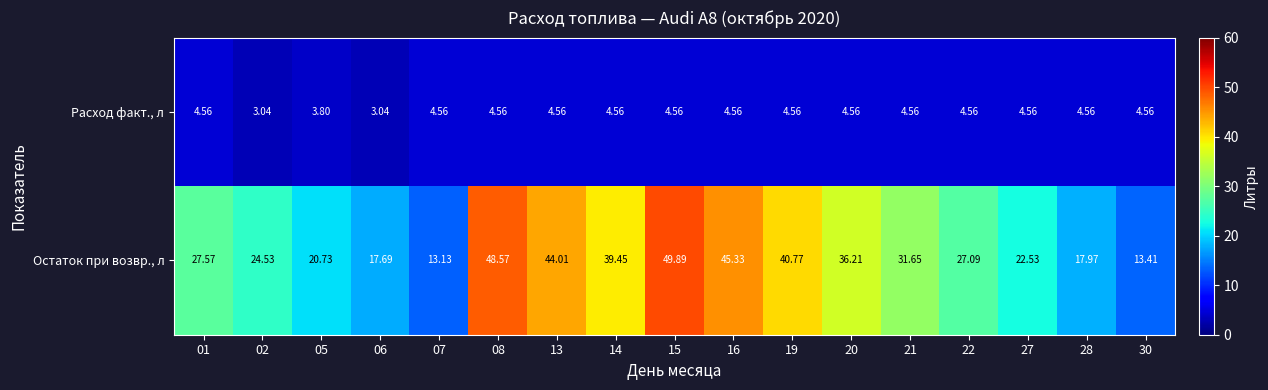

At 22, list the series in order from largest to smallest.

Остаток при возвр., л, Расход факт., л